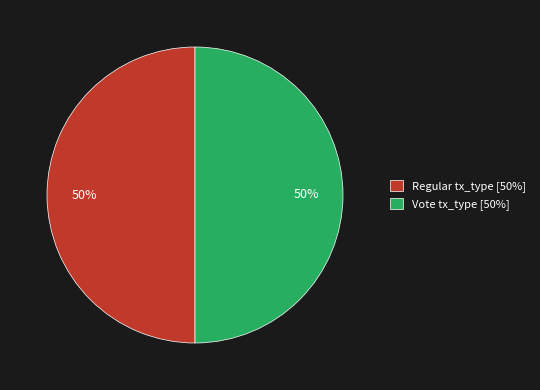

The Vote slice represents 63% of the pie. True or false?

False